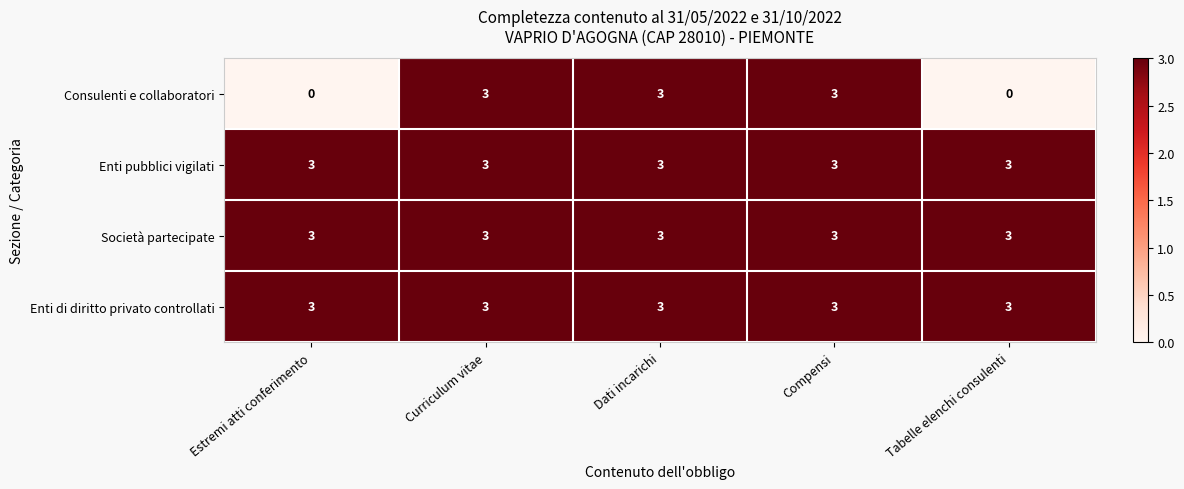

Which series changed the most between Curriculum vitae and Tabelle elenchi consulenti?

Consulenti e collaboratori